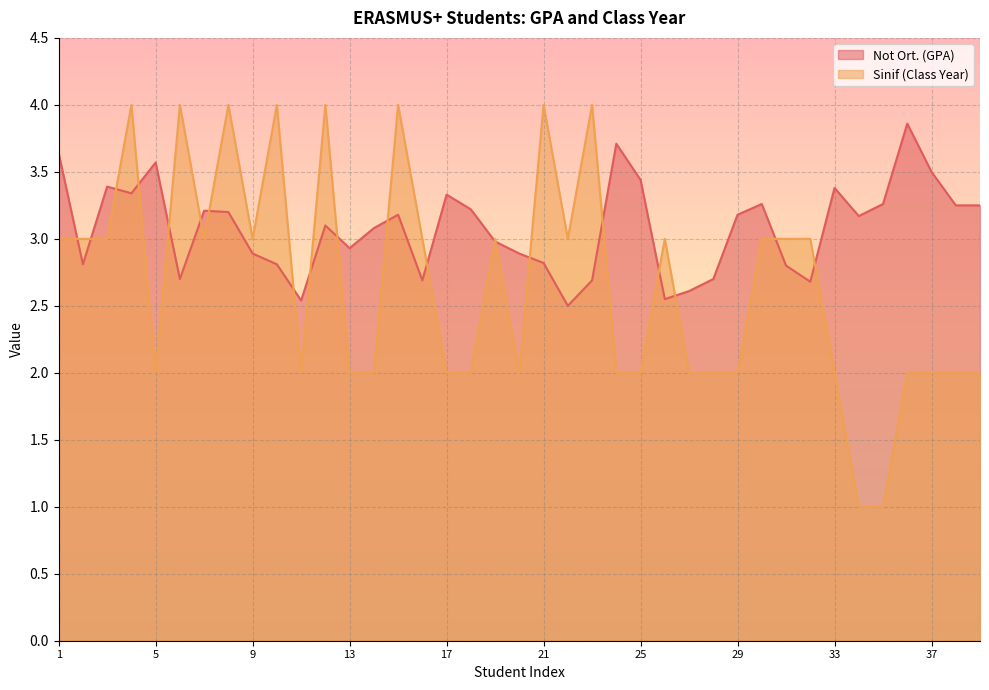

In Sinif (Class Year), how many points are lower than both neighbors (excluding endpoints)?

6